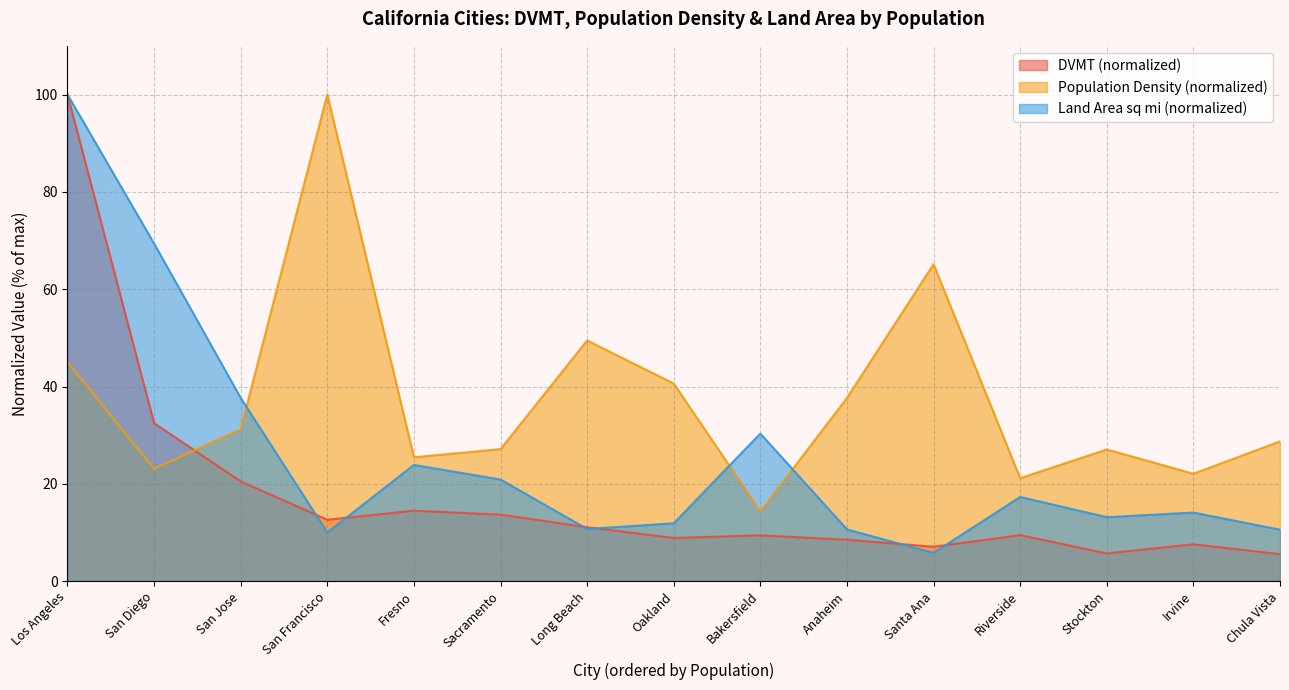

True or false: Population Density has more than 0 interior local peaks.

True